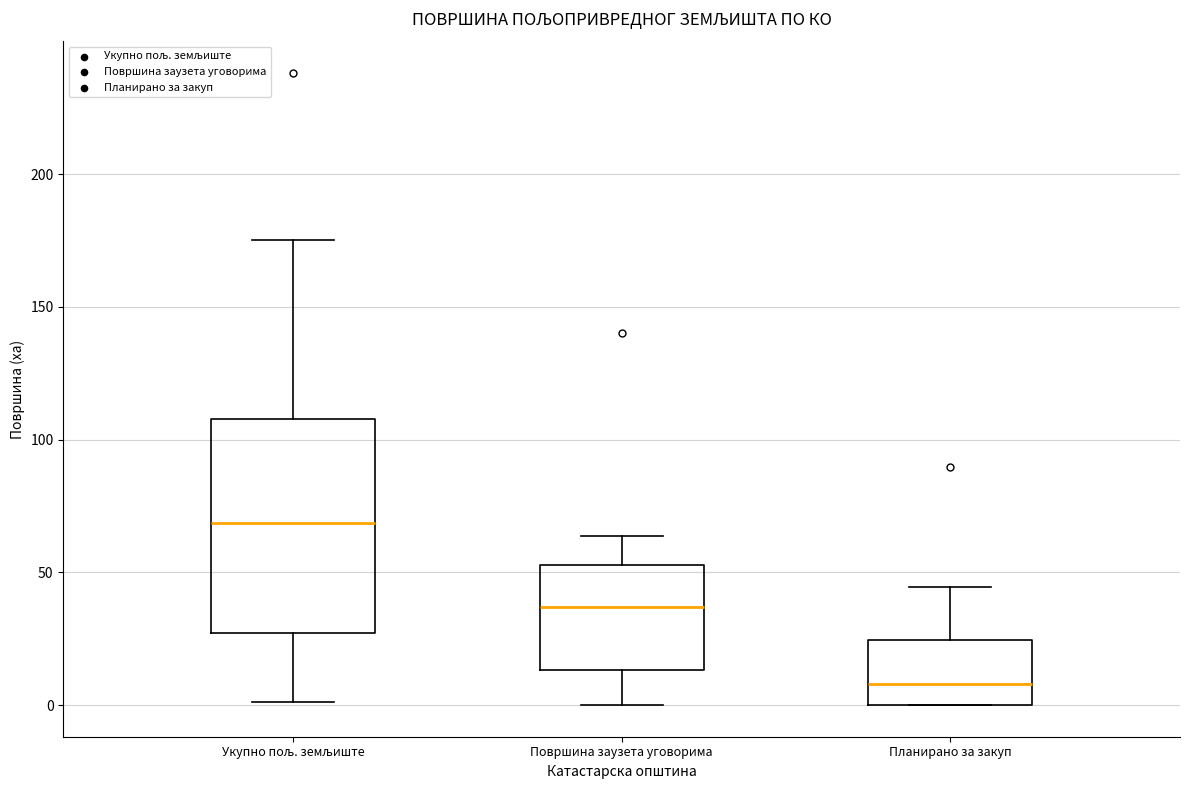

Comparing the boxes themselves (not the whiskers), which one is the tallest?

Укупно пољ. земљиште